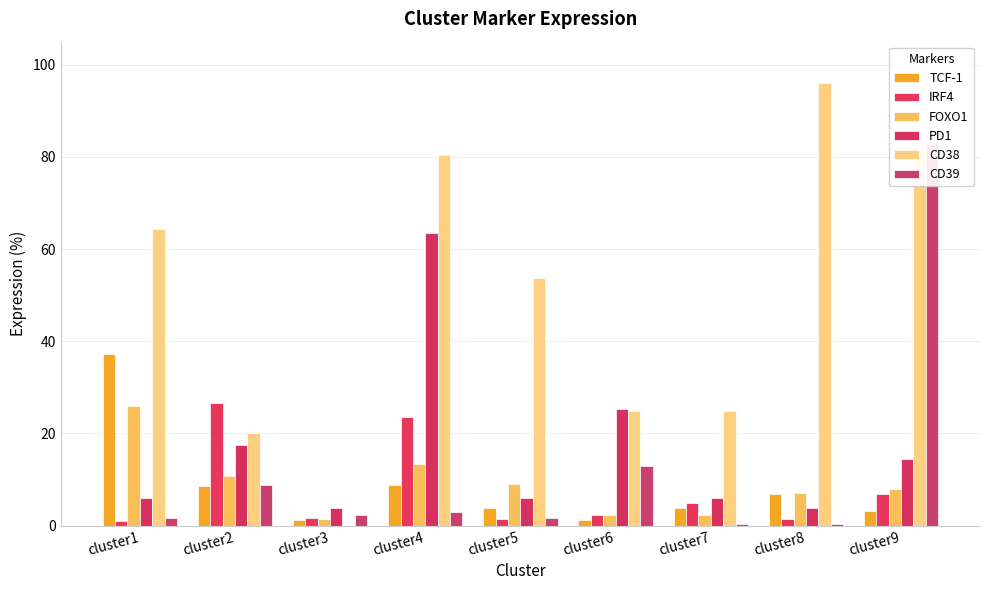

Reading left to right, list all the values displayed in this chart.

TCF-1: cluster1=37.2	cluster2=8.6	cluster3=1.1	cluster4=8.9	cluster5=3.9	cluster6=1.1	cluster7=3.8	cluster8=6.9	cluster9=3.3
IRF4: cluster1=1.0	cluster2=26.6	cluster3=1.6	cluster4=23.6	cluster5=1.5	cluster6=2.3	cluster7=5.0	cluster8=1.4	cluster9=6.8
FOXO1: cluster1=26.0	cluster2=10.7	cluster3=1.4	cluster4=13.4	cluster5=8.9	cluster6=2.4	cluster7=2.4	cluster8=7.2	cluster9=8.0
PD1: cluster1=5.9	cluster2=17.4	cluster3=3.9	cluster4=63.4	cluster5=5.9	cluster6=25.2	cluster7=6.0	cluster8=3.8	cluster9=14.5
CD38: cluster1=64.3	cluster2=20.1	cluster3=0.0	cluster4=80.4	cluster5=53.8	cluster6=24.9	cluster7=24.8	cluster8=96.0	cluster9=81.2
CD39: cluster1=1.6	cluster2=8.8	cluster3=2.4	cluster4=3.0	cluster5=1.6	cluster6=12.9	cluster7=0.3	cluster8=0.3	cluster9=82.7